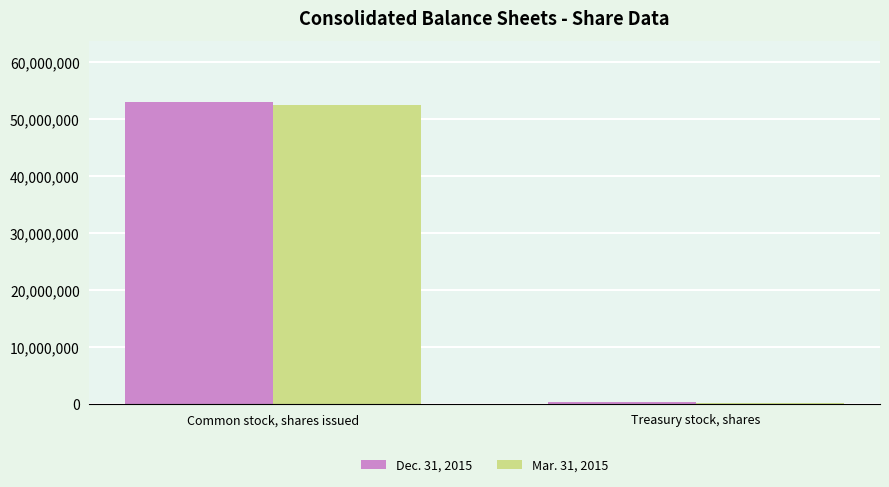

How many distinct data groups are displayed?

2